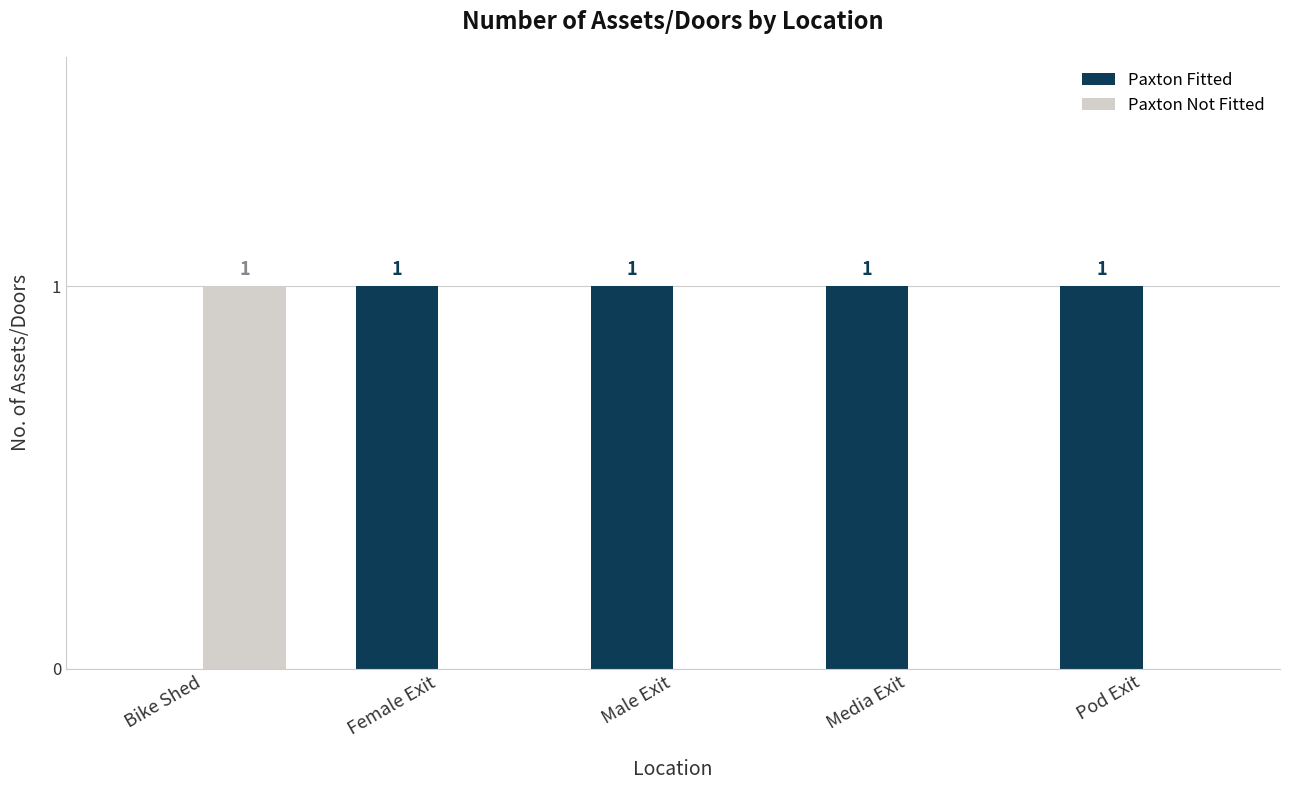

What is the sum of all Paxton Fitted values?

4